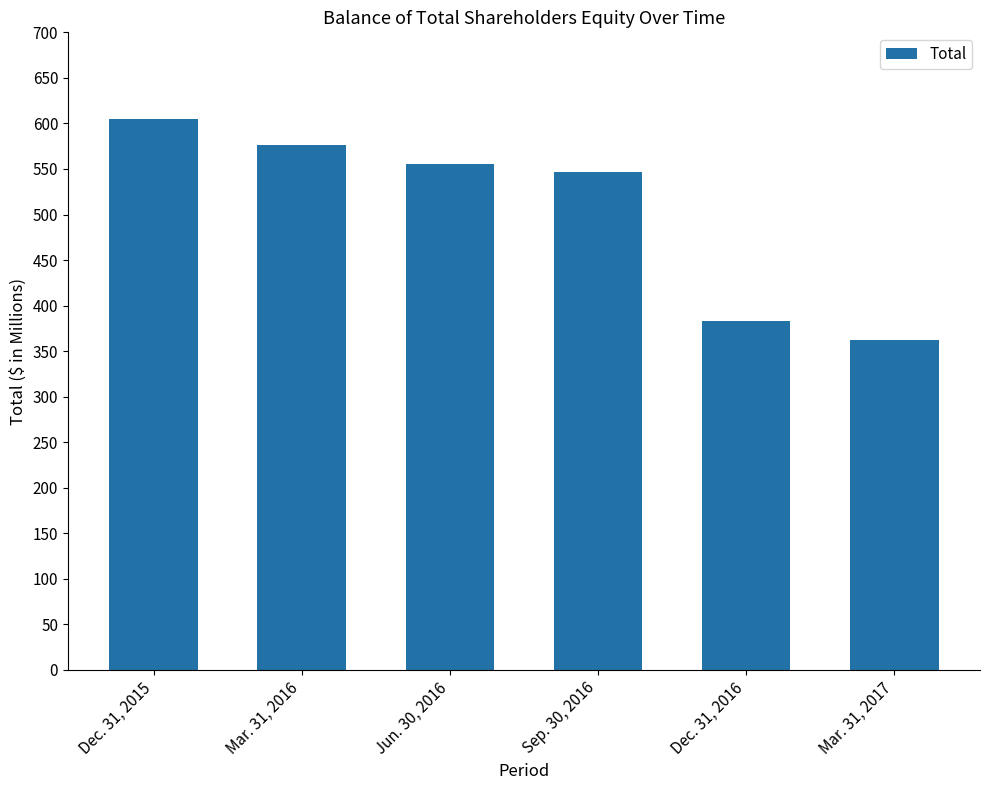

How many bars are there in total?

6